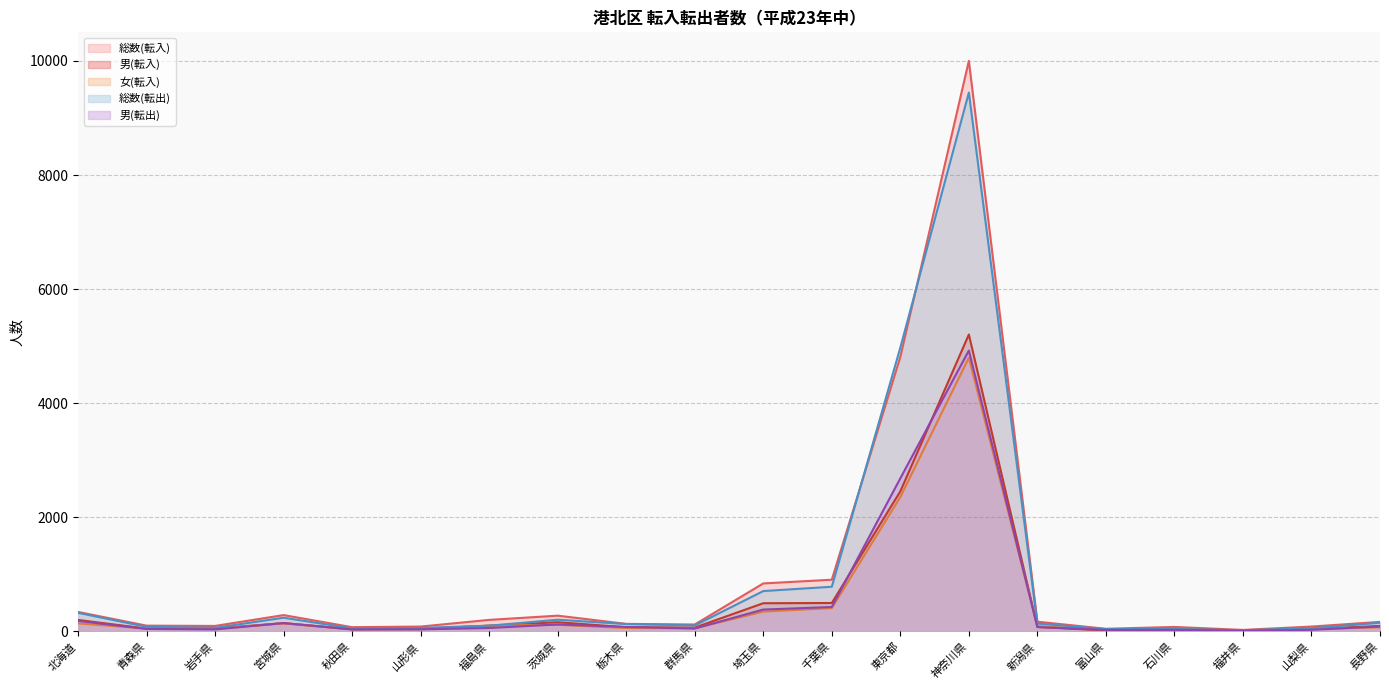

List the labels in order of 総数(転出) value, smallest first.

福井県, 富山県, 石川県, 秋田県, 山梨県, 山形県, 岩手県, 青森県, 福島県, 群馬県, 栃木県, 新潟県, 長野県, 茨城県, 宮城県, 北海道, 埼玉県, 千葉県, 東京都, 神奈川県